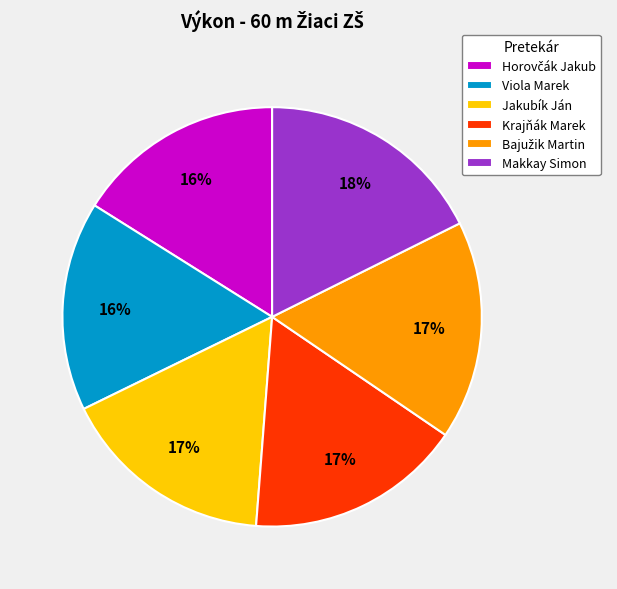

Is there any slice that represents more than half of the pie?

No